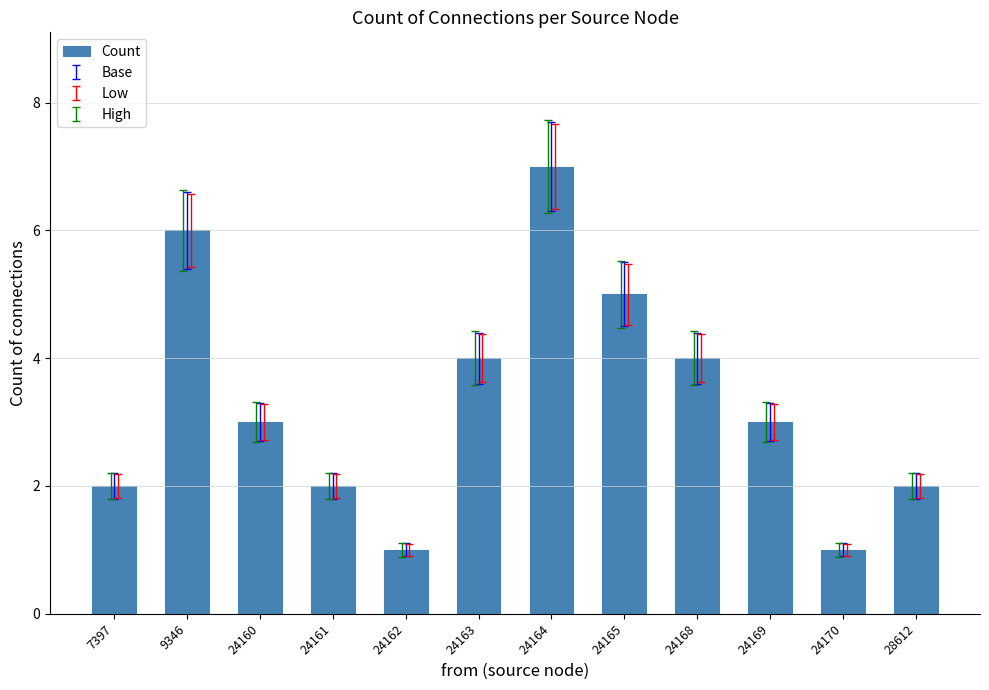

Reading left to right, list all the values displayed in this chart.

7397=2	9346=6	24160=3	24161=2	24162=1	24163=4	24164=7	24165=5	24168=4	24169=3	24170=1	28612=2